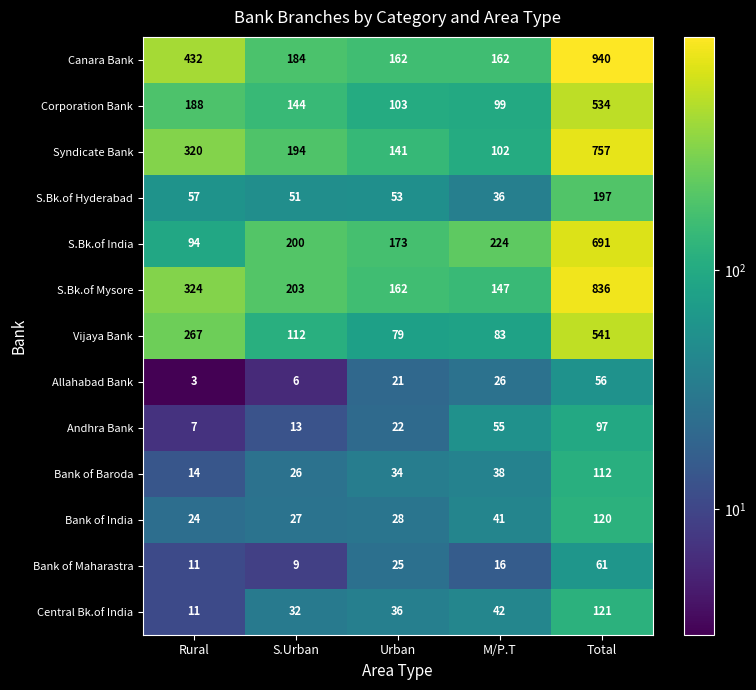

At which label does S.Bk.of Mysore first exceed 203?

Rural